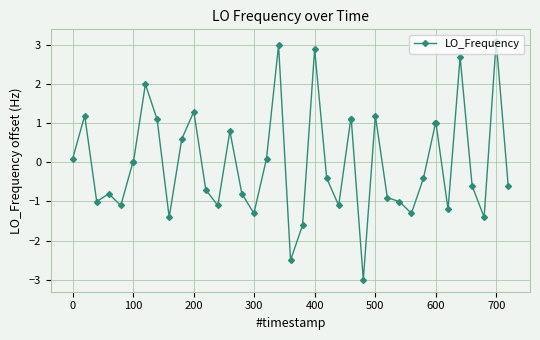

What is the smallest value displayed?

-3.0